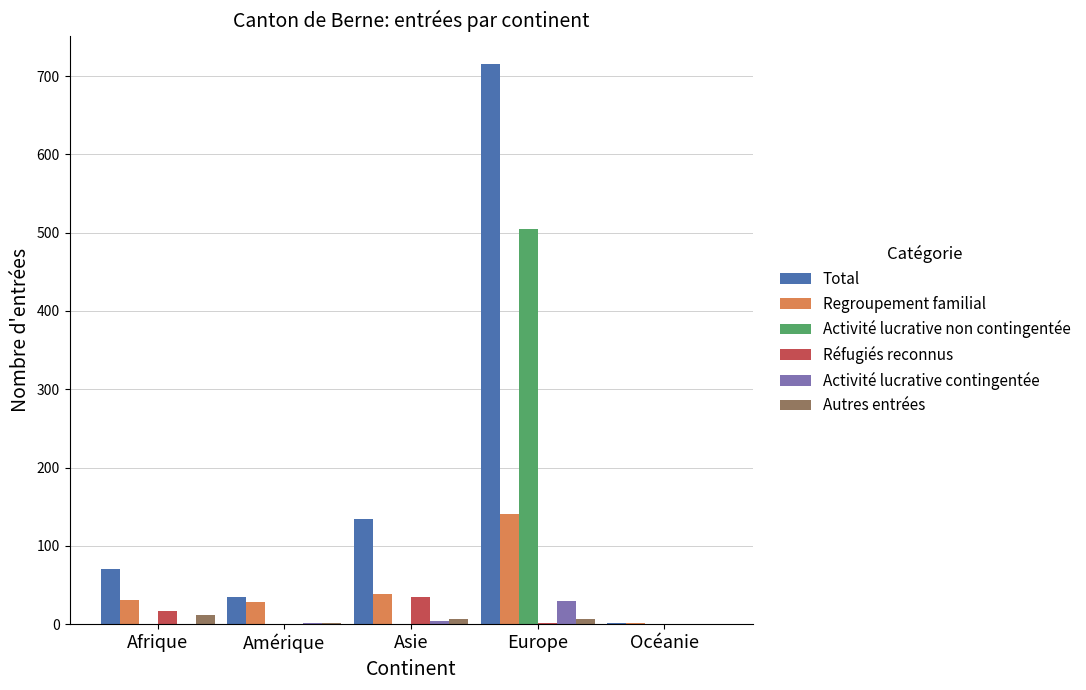

Is the value of Autres entrées at Amérique greater than the value of Total at Amérique?

No